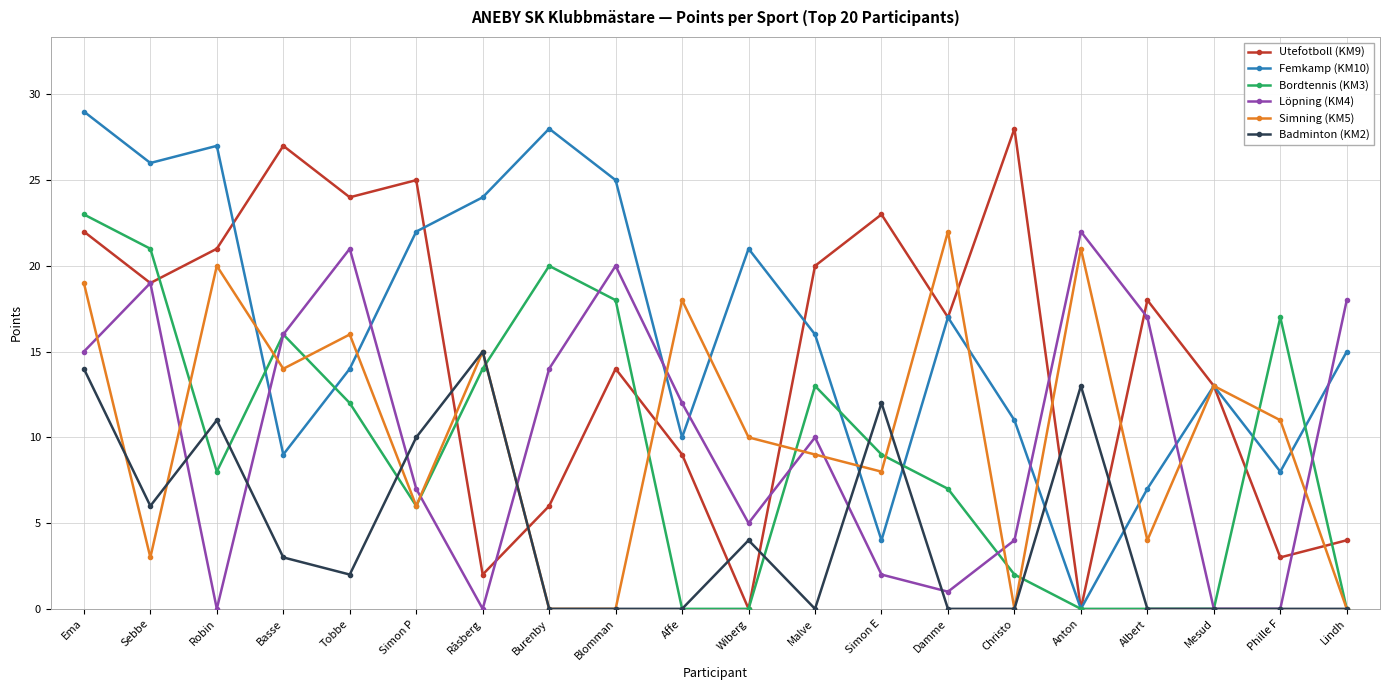

What are all the series names shown in the legend?

Utefotboll (KM9), Femkamp (KM10), Bordtennis (KM3), Löpning (KM4), Simning (KM5), Badminton (KM2)